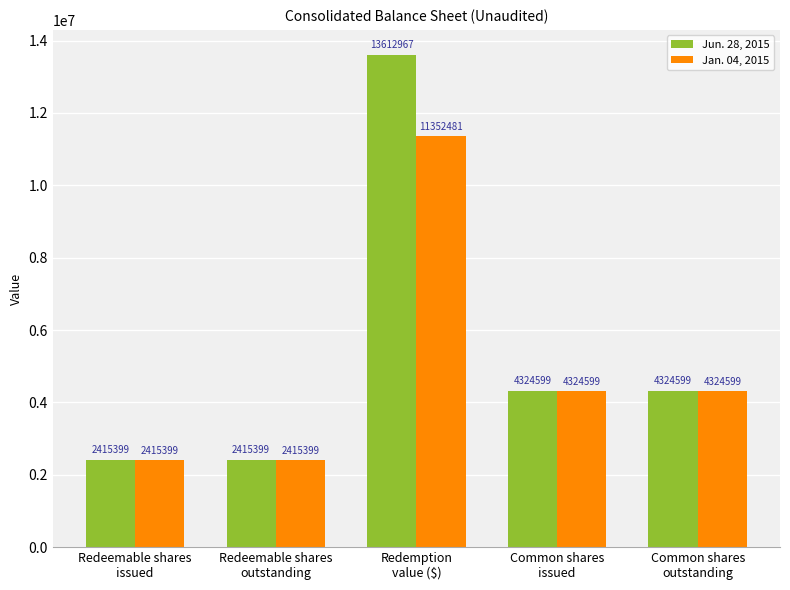

Does the chart contain stacked bars?

No